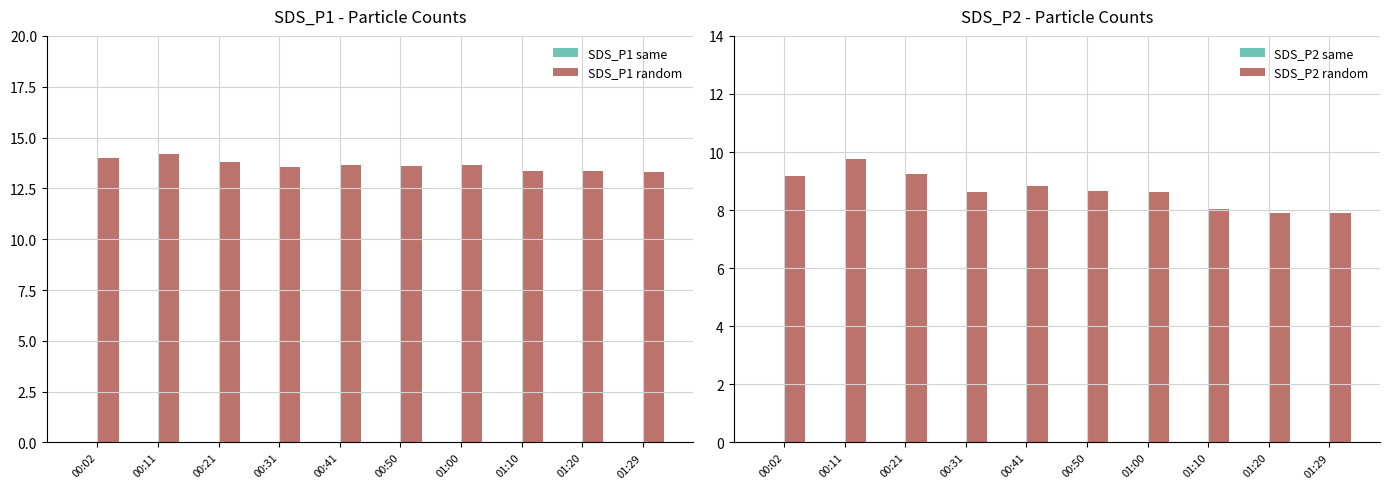

At which label does SDS_P2 random first exceed 8?

00:02